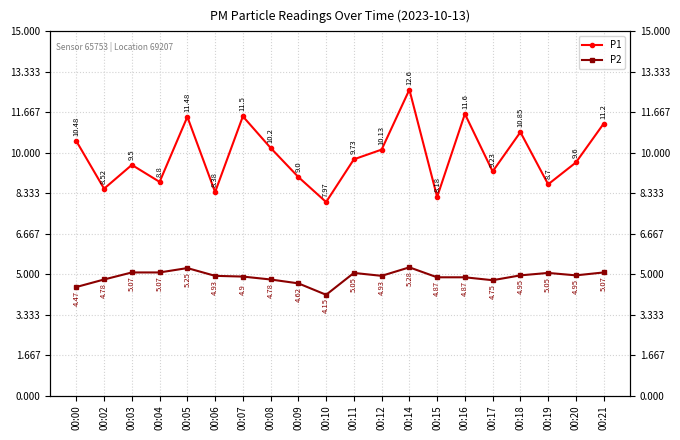

True or false: P1 and P2 intersect in this chart.

False